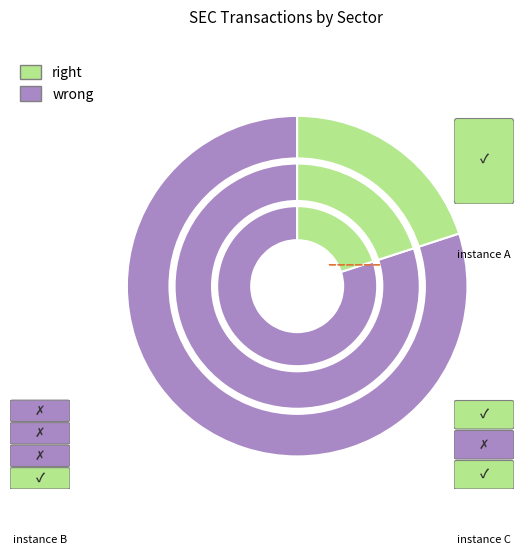

Is the sum of 24 and 27 greater than half?

Yes